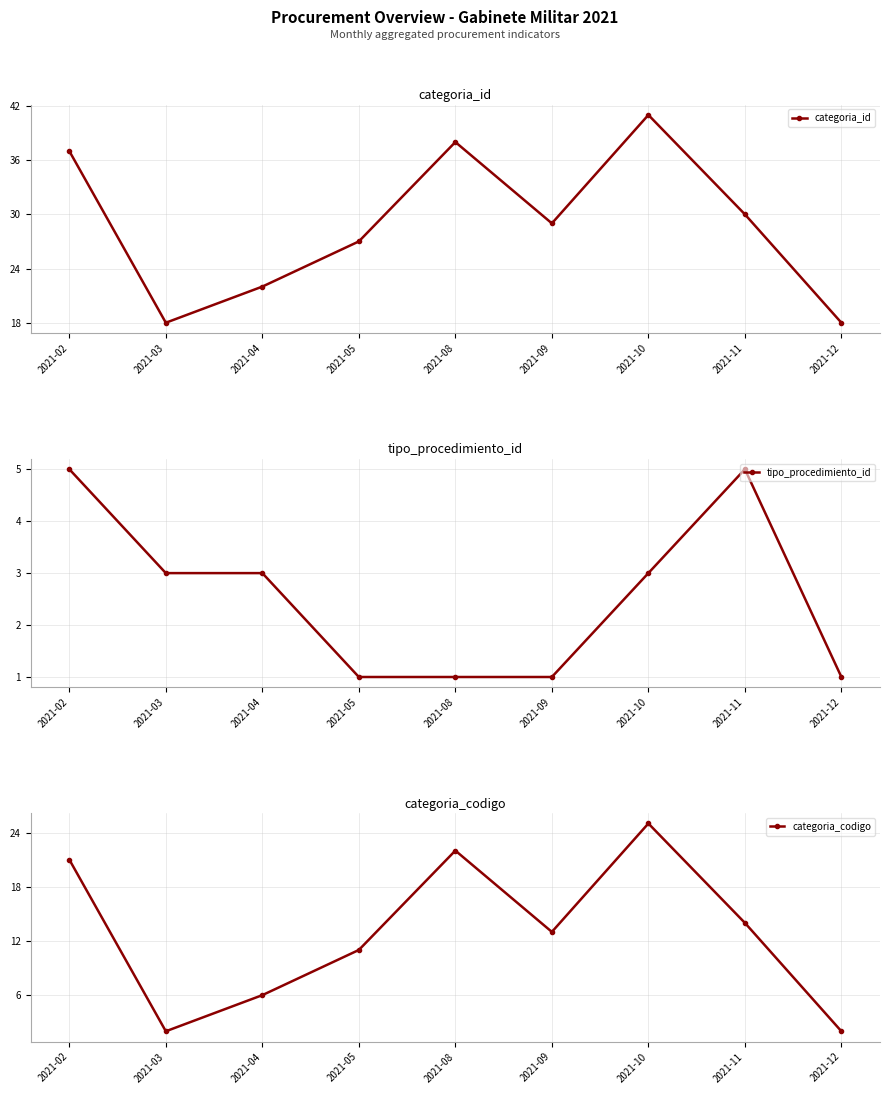

Between 2021-05 and 2021-08, which series saw the biggest shift?

categoria_id